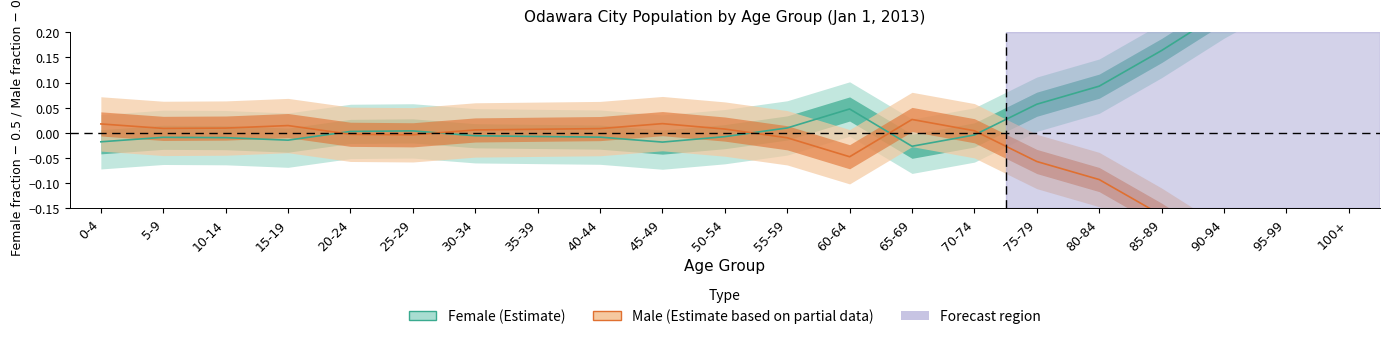

Does the chart have visible grid lines?

No